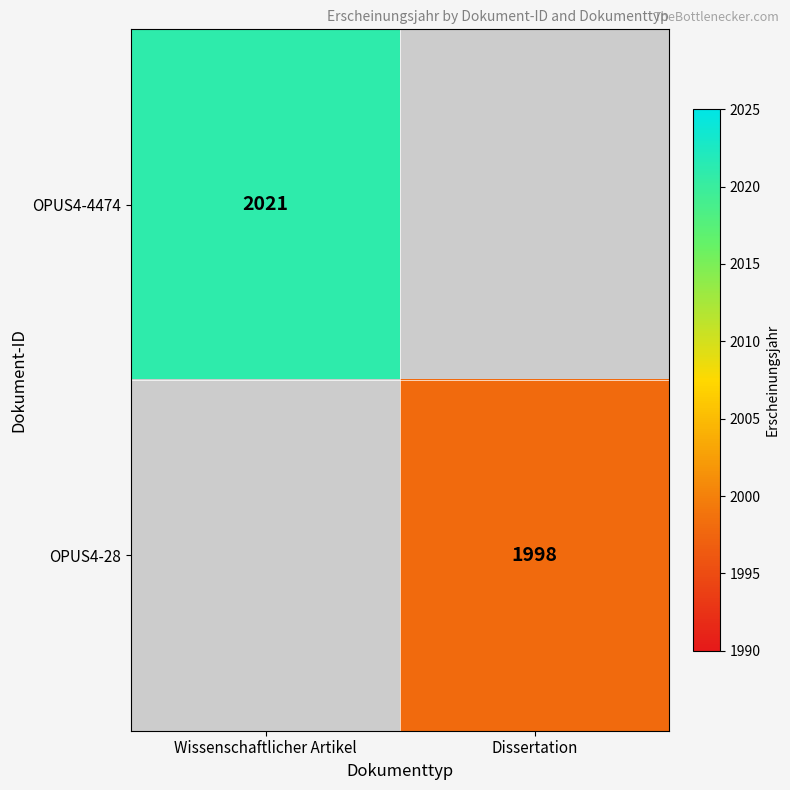

True or false: OPUS4-4474 has a value of 2021 at Wissenschaftlicher Artikel.

True